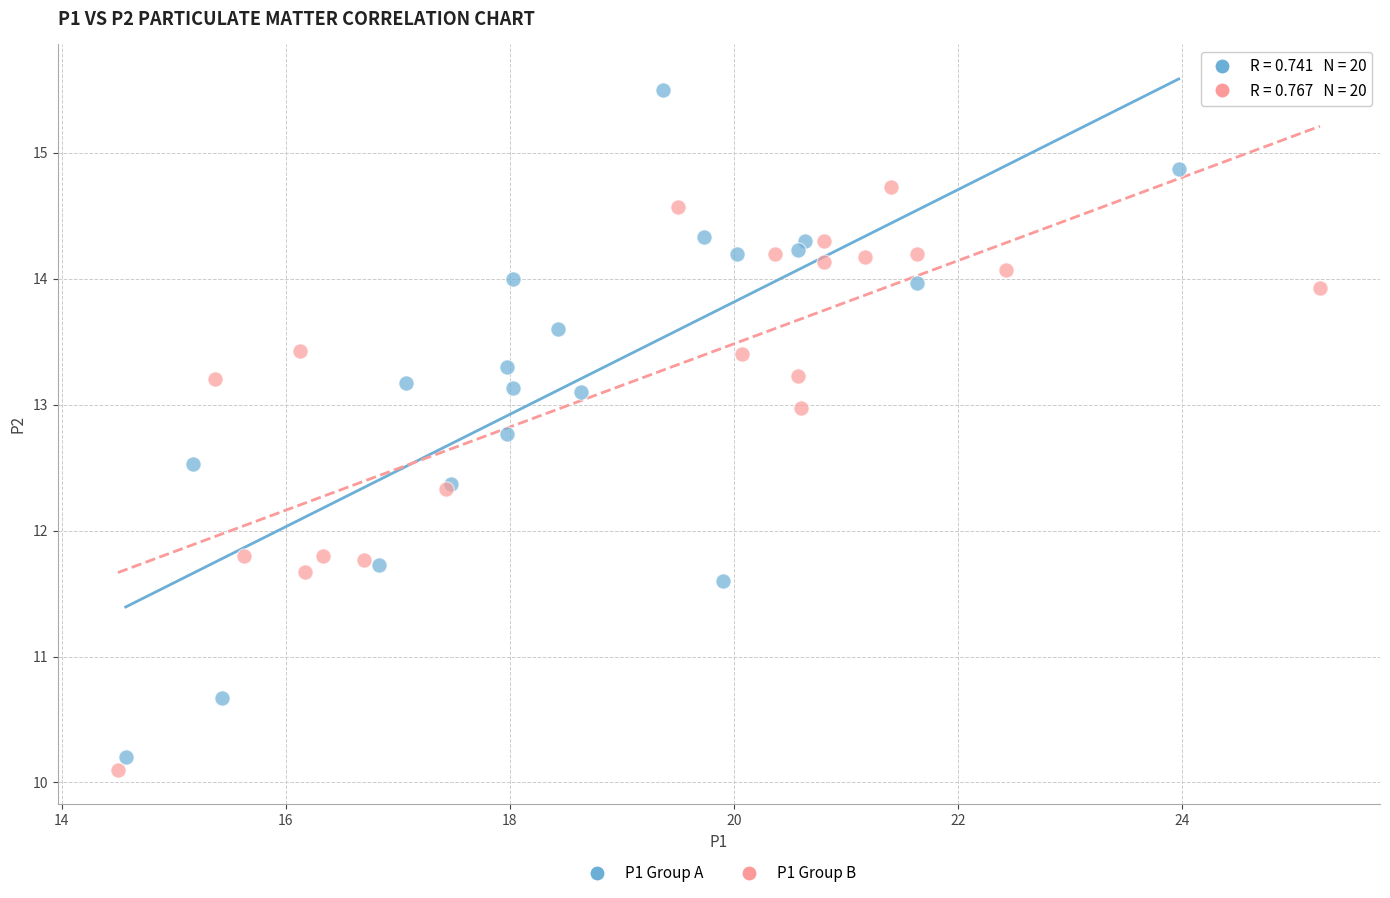

Which series reaches the maximum Y coordinate?

P1 Group A